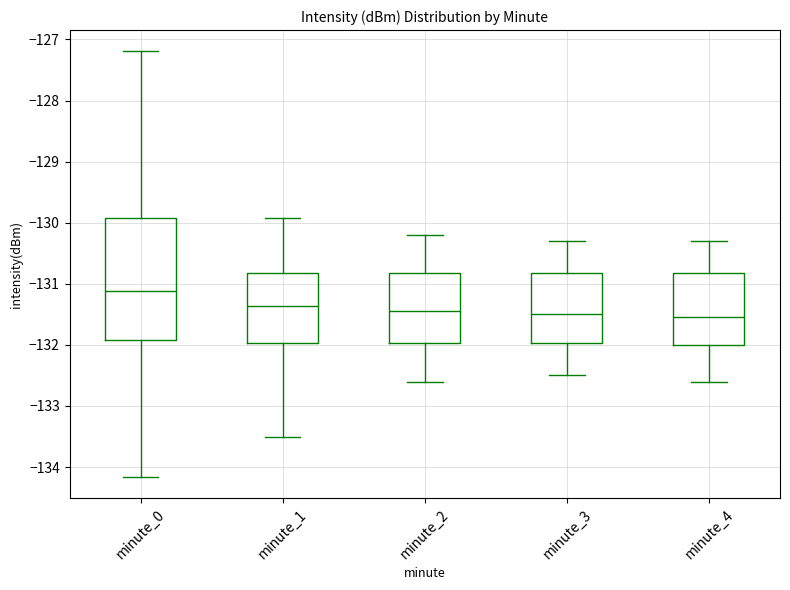

Where does the upper whisker of the box for minute_2 end on the y-axis? The values are not printed on the chart, so give them approximately, as read against the axis.

-130.2